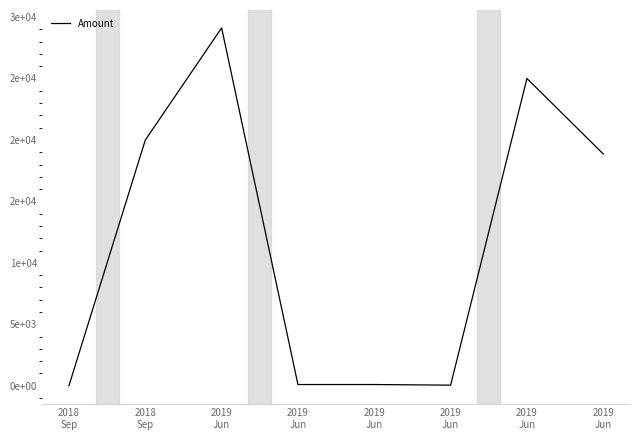

At which label is the value closest to 14561?

2019
Jun